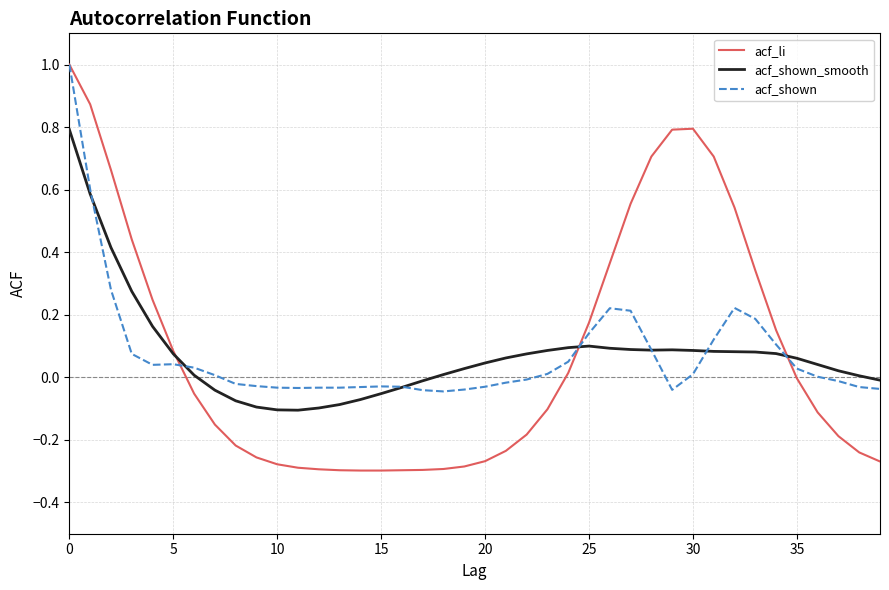

What is the greatest value displayed?

1.0